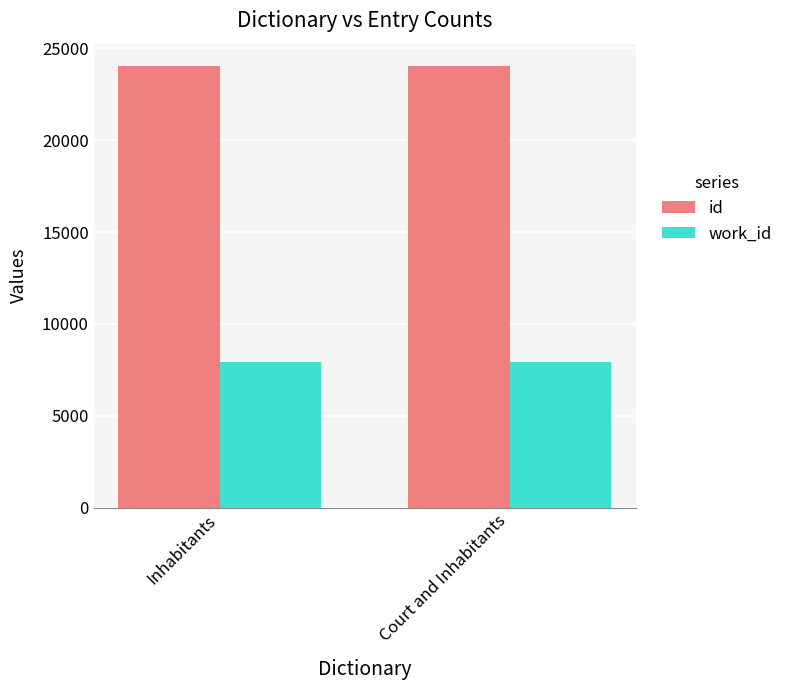

What value does the id series have at Court and Inhabitants?

24032.0